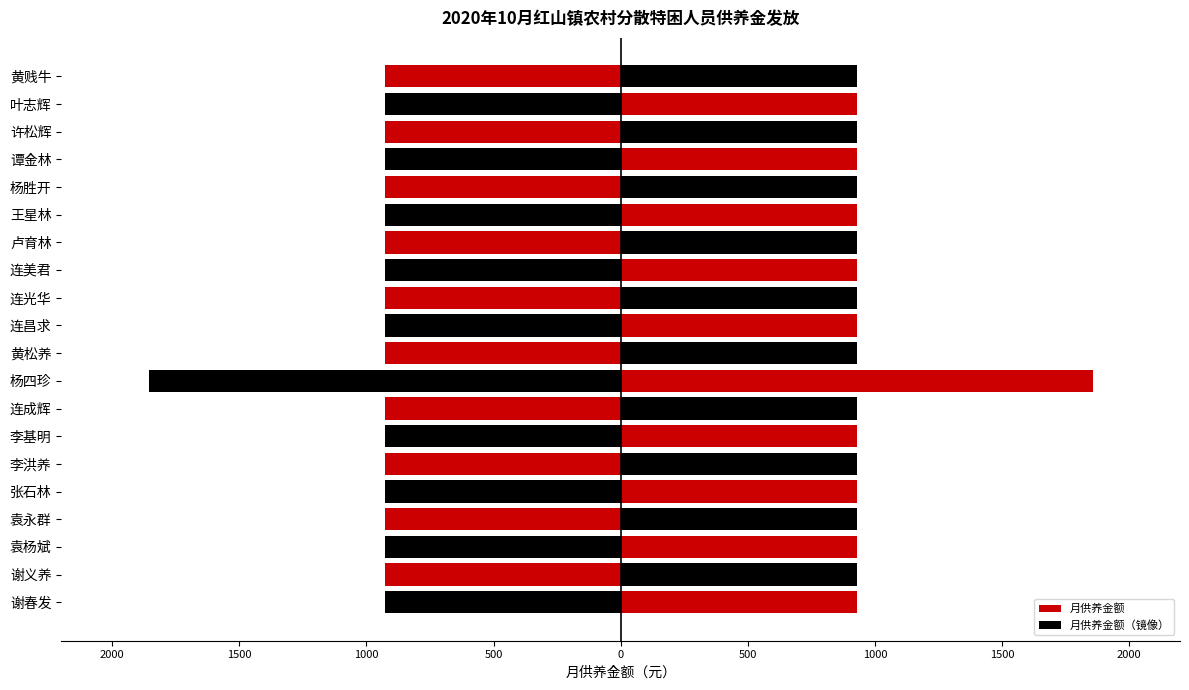

Is the value of 月供养金额（镜像） at 叶志辉 greater than the value of 月供养金额 at 李洪养?

No